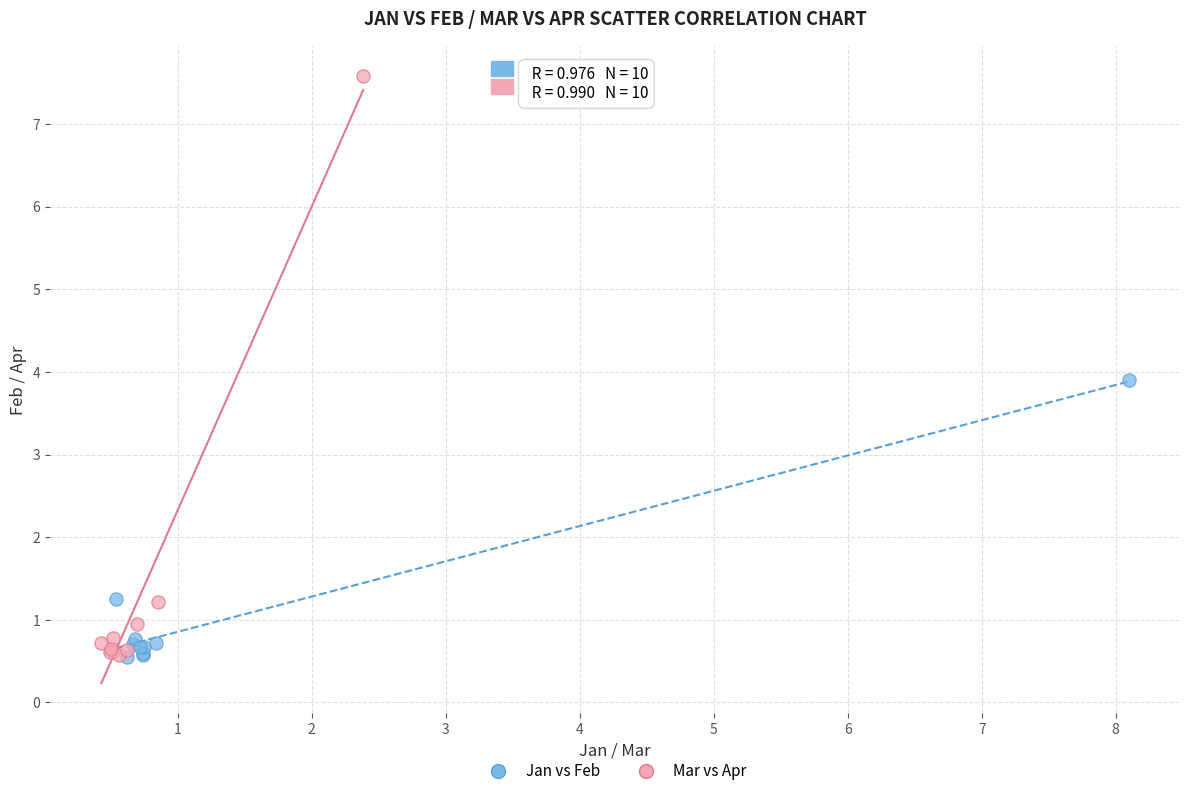

Which series has the largest Y range (max minus min)?

Mar vs Apr